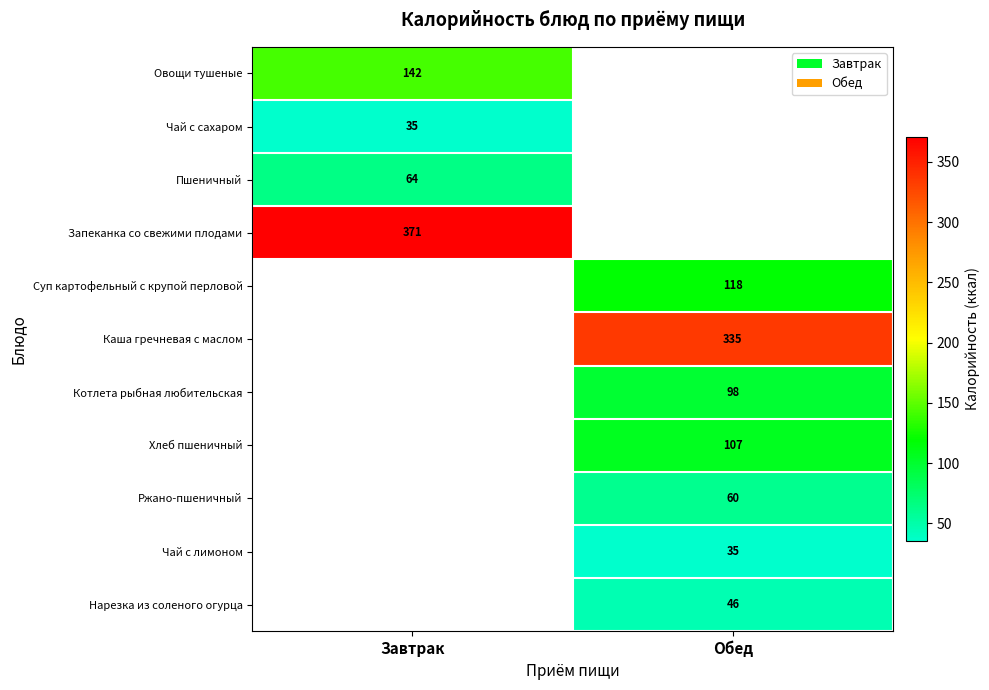

The value of Чай с сахаром at Завтрак is 61. True or false?

False